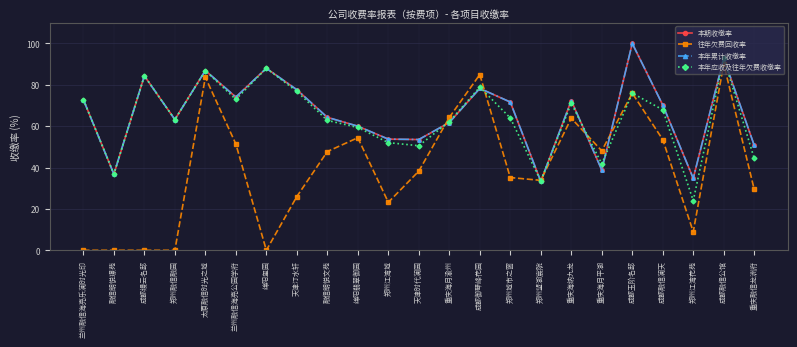

How many lines are shown in the chart?

4